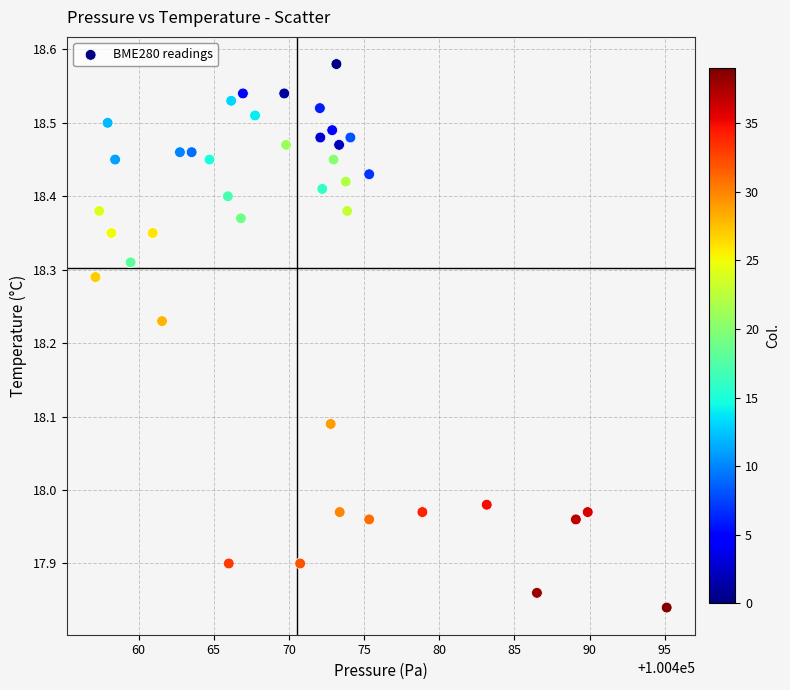

What is the range of X values (max minus min)?

38.0